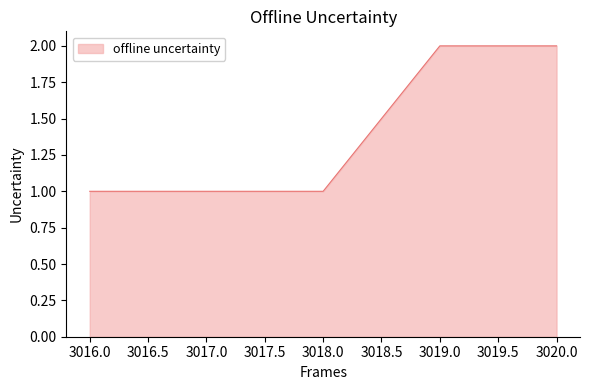

What position from the right is 3018.0?

3